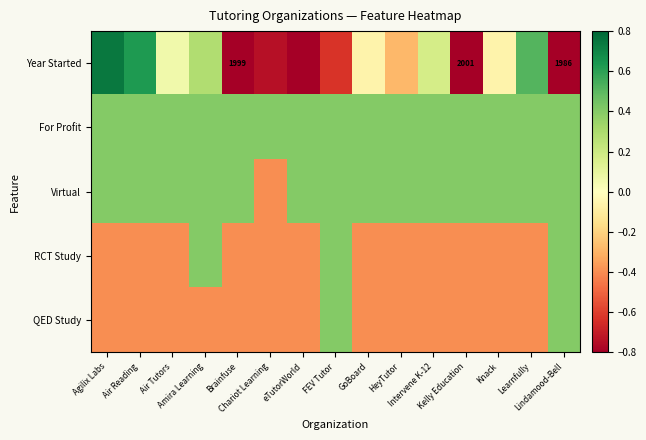

The Year Started series shows -0.0 at GoBoard. True or false?

False